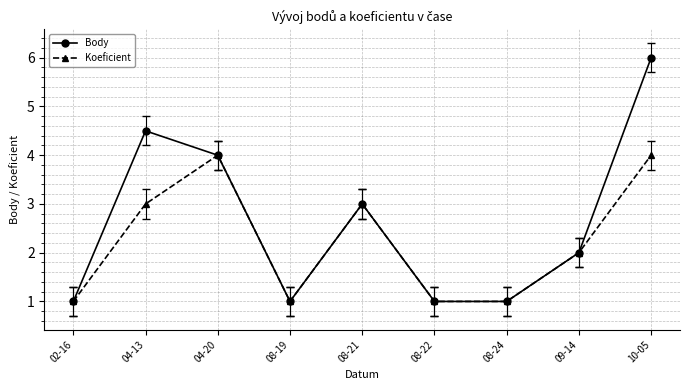

List the series in order of their peak value, lowest first.

Koeficient, Body